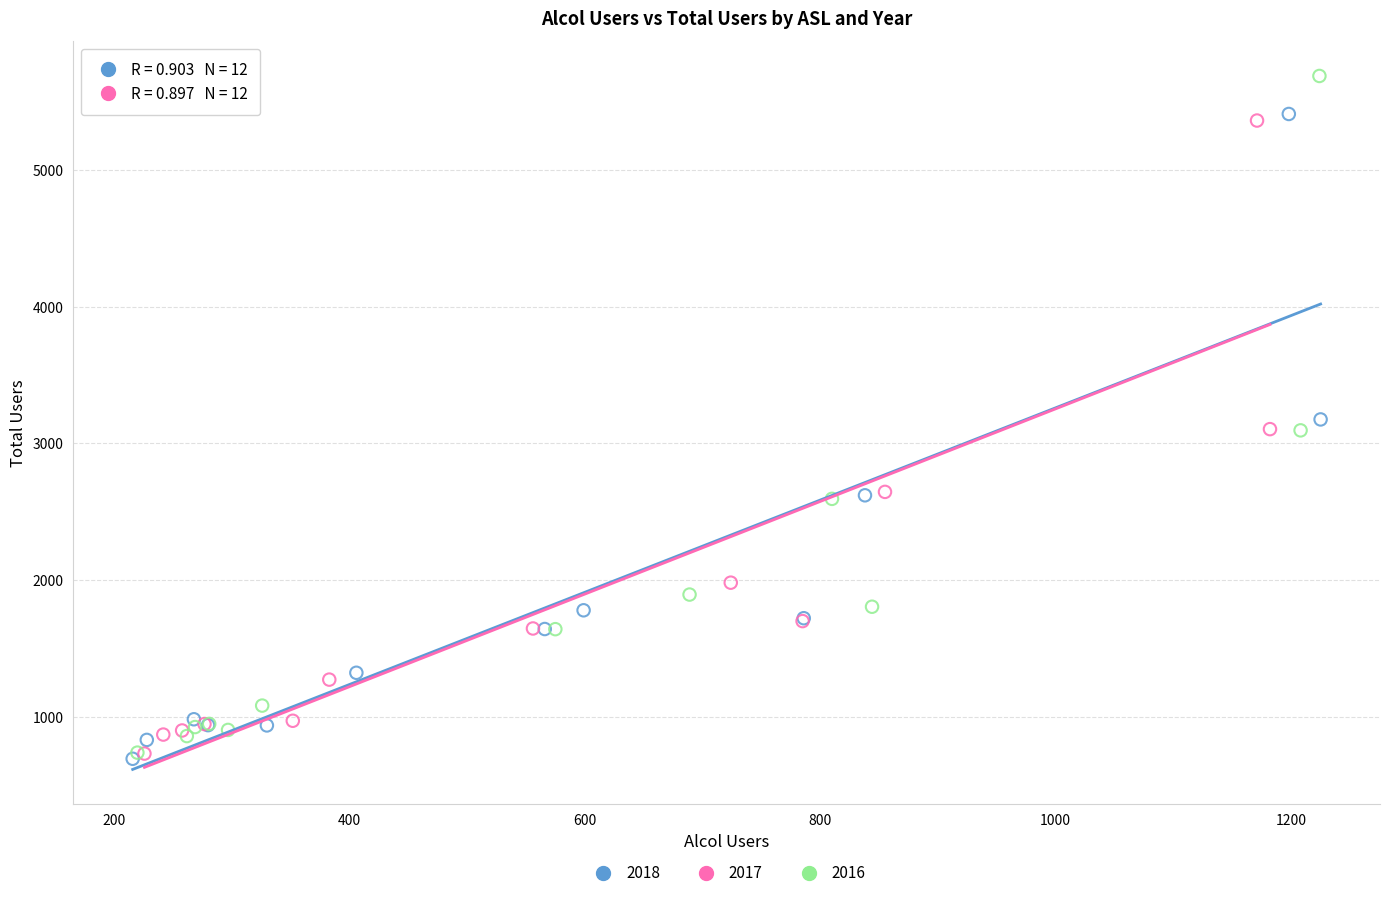

Which series has the largest Y range (max minus min)?

2016